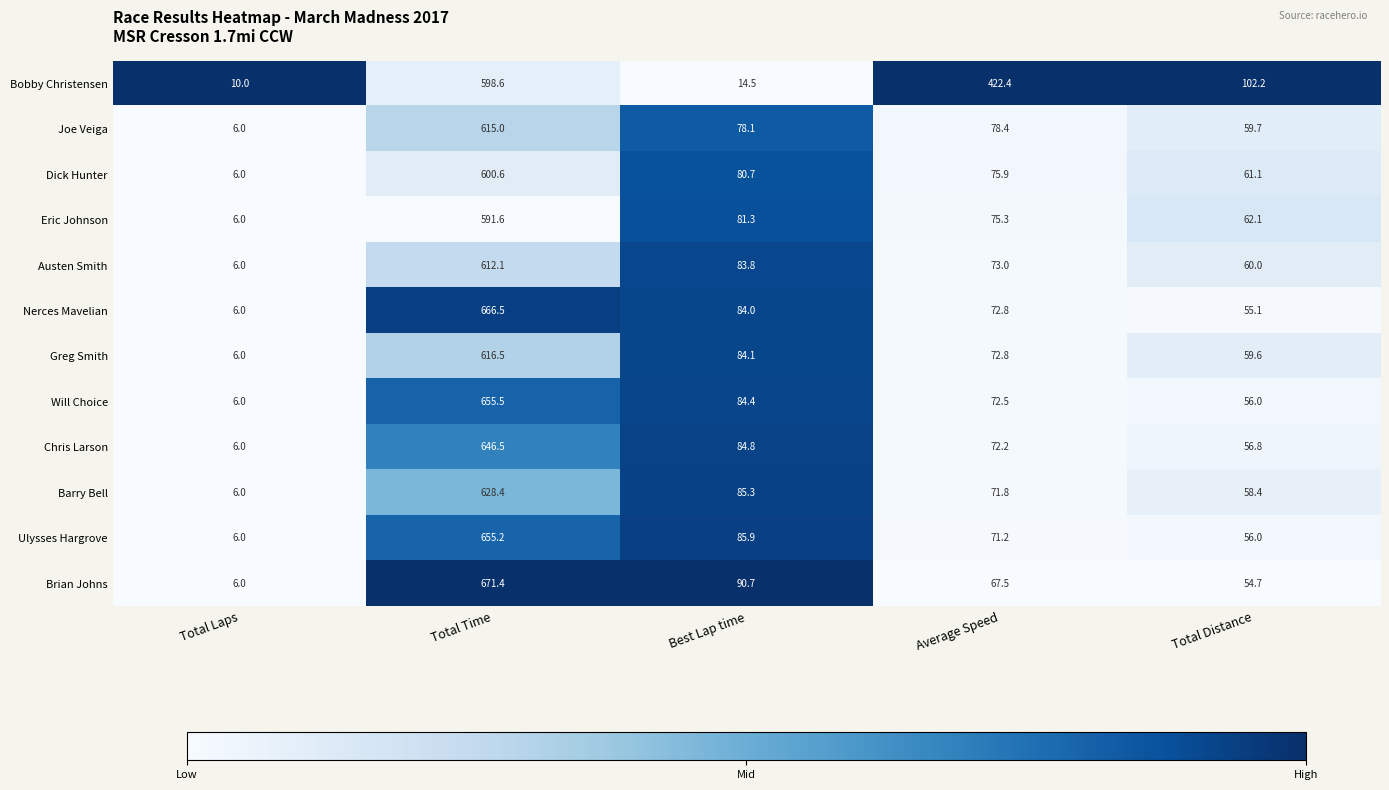

Rank the series by their maximum value, from lowest to highest.

Eric Johnson, Bobby Christensen, Dick Hunter, Austen Smith, Joe Veiga, Greg Smith, Barry Bell, Chris Larson, Ulysses Hargrove, Will Choice, Nerces Mavelian, Brian Johns